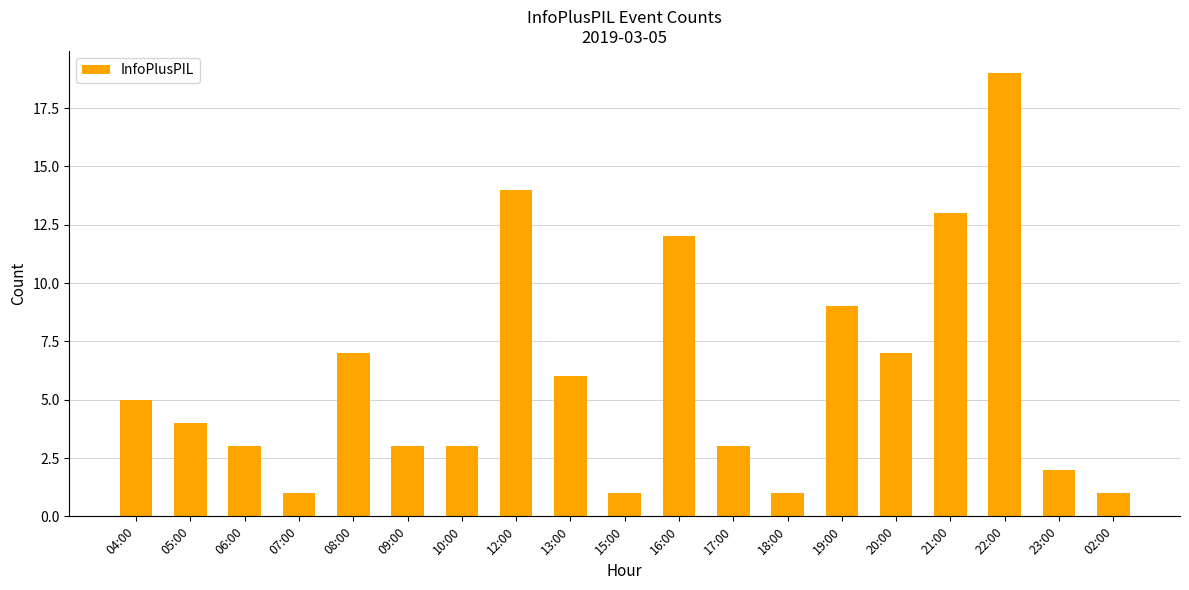

Is it true that the value at 10:00 is 1?

False